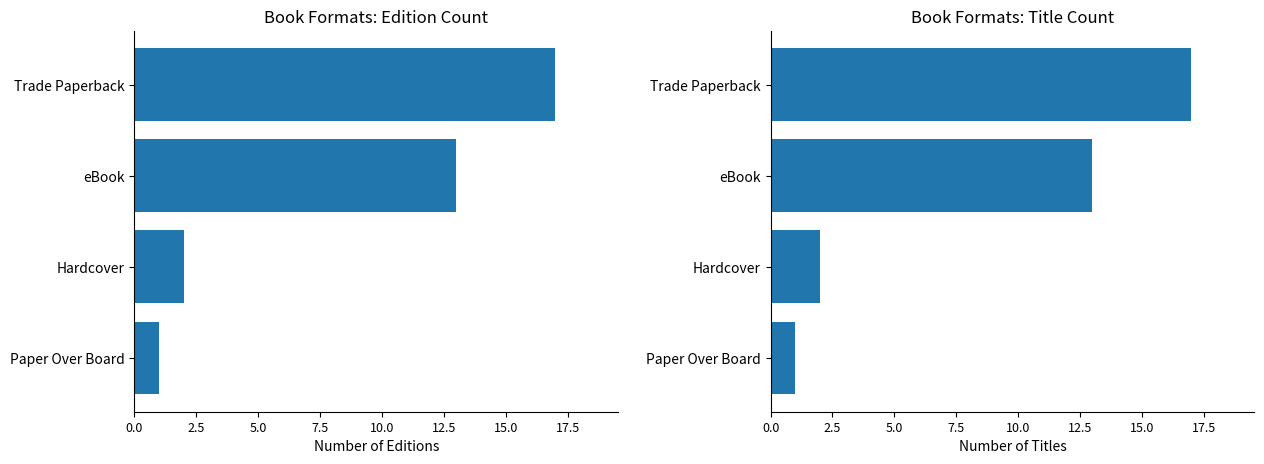

What is the difference between the maximum and minimum values in the Format Count (Right) series?

16